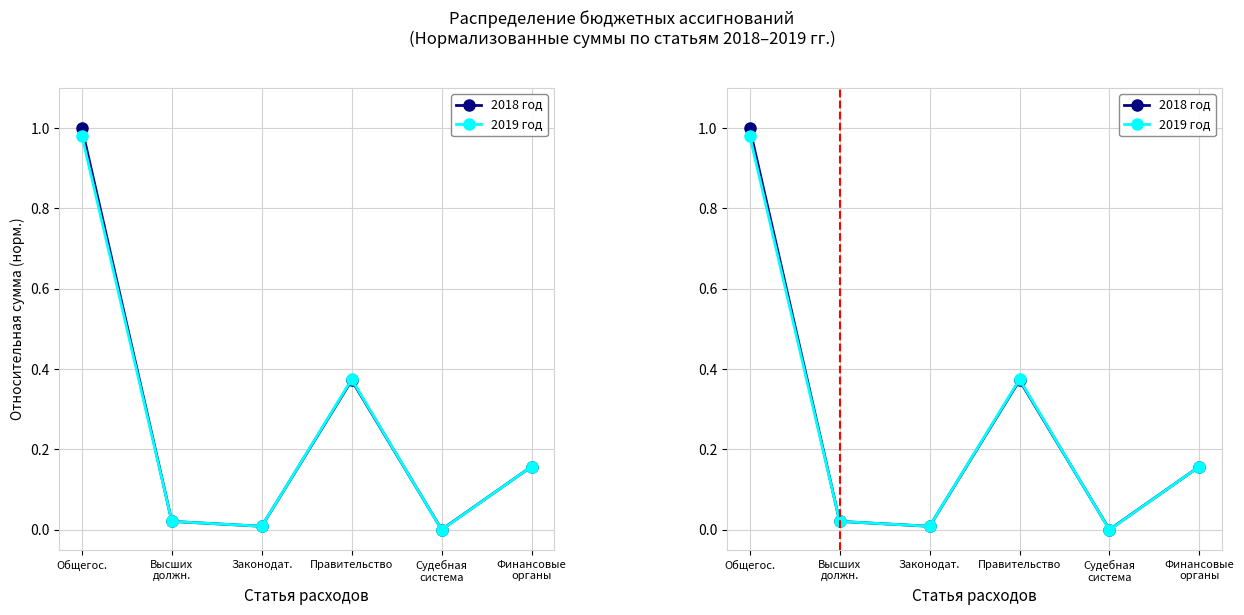

How many interior local valleys does the 2018 год series have?

2